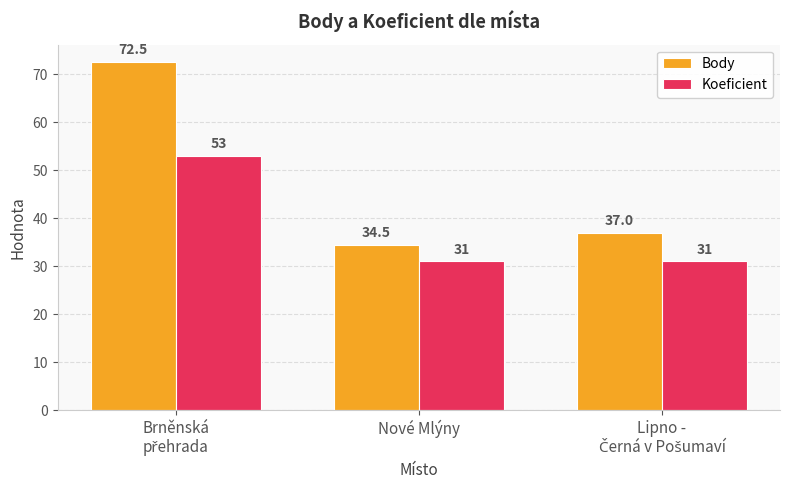

Reading right to left, what are all the values shown in this chart?

Body: 37.0	34.5	72.5
Koeficient: 31.0	31.0	53.0